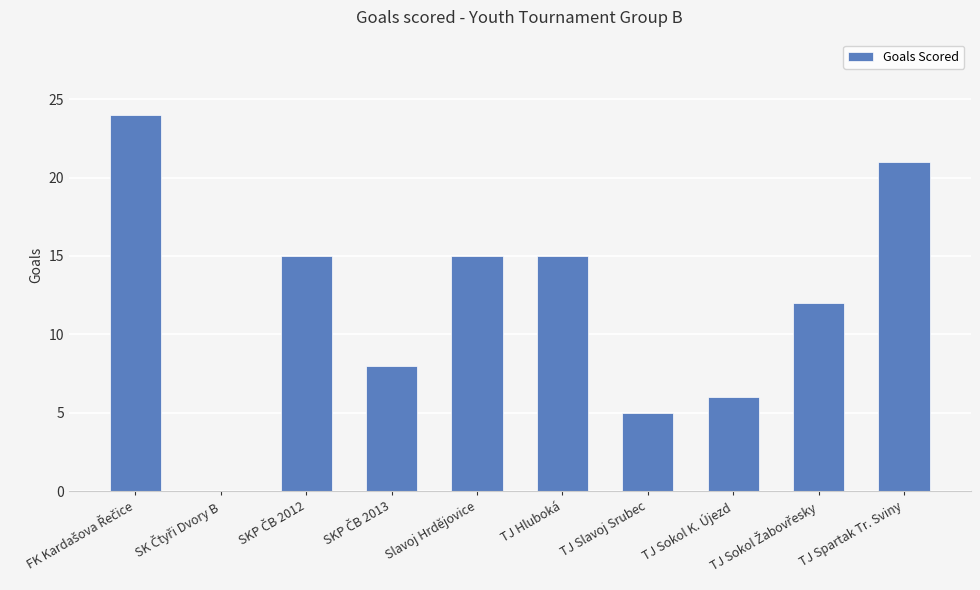

Is it true that the value at TJ Slavoj Srubec is 2?

False